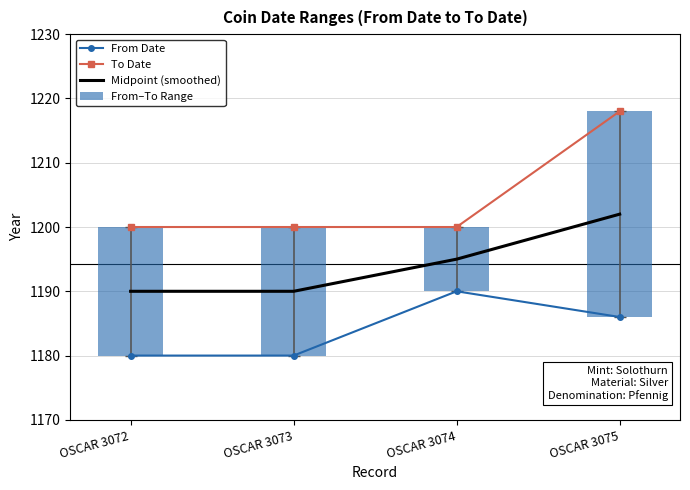

Where does the Midpoint (smoothed) series first go above 1195?

OSCAR 3075